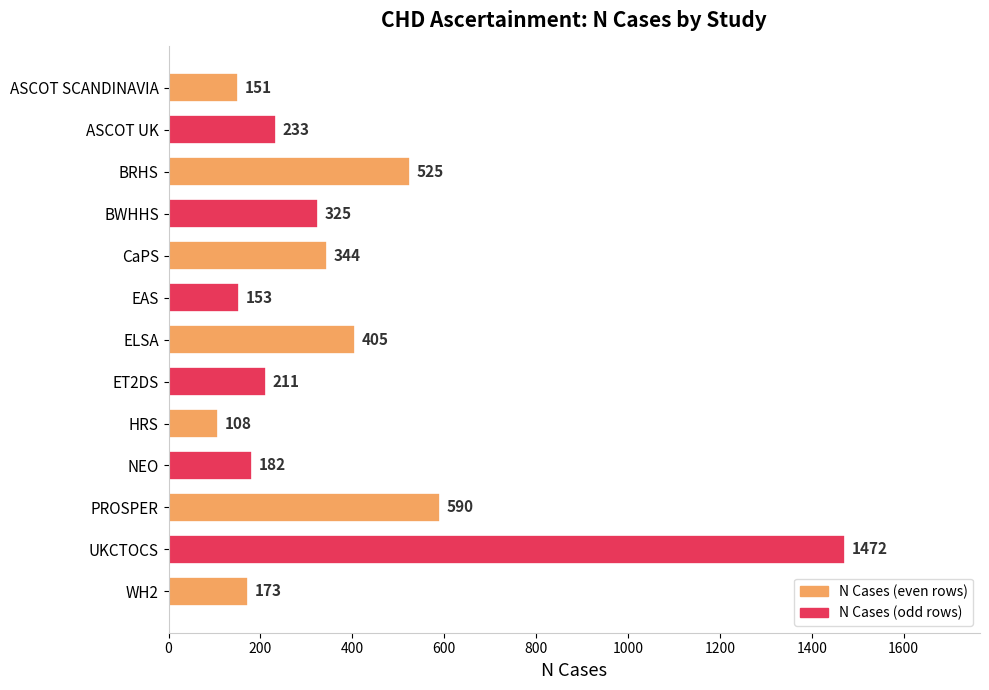

Is it true that the value at BRHS is 525?

True